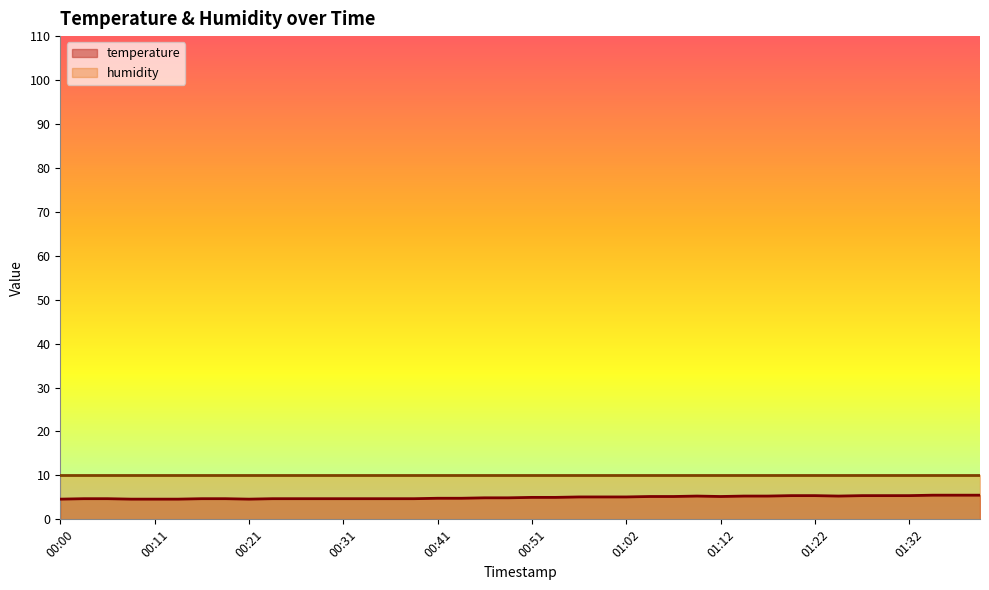

At which category does the chart reach its minimum across all series?

00:00